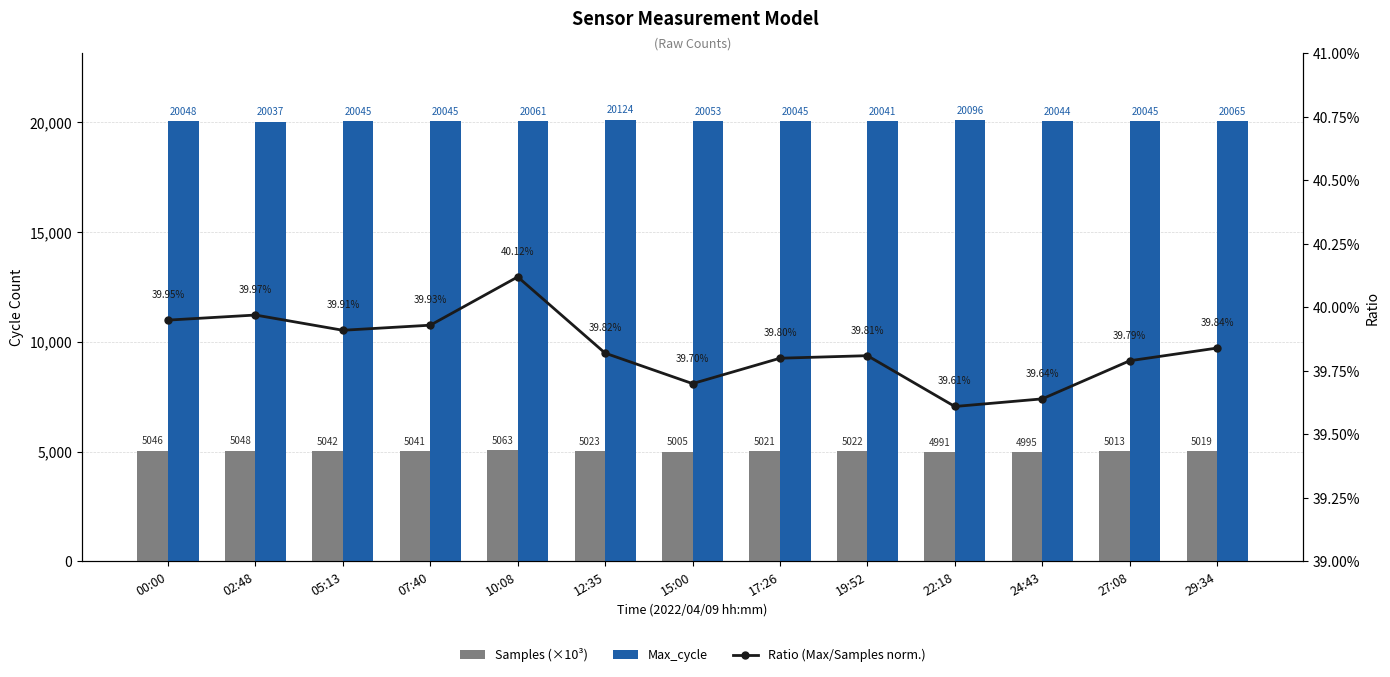

Which series changed the most between 17:26 and 27:08?

Samples (×10³)